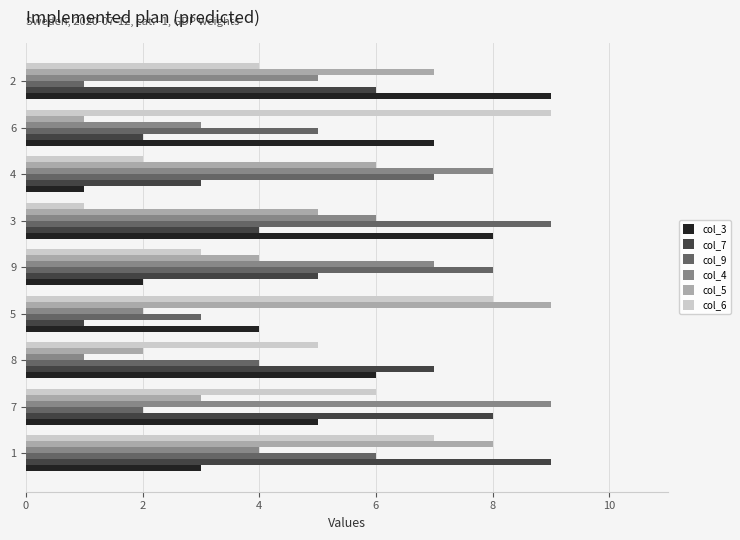

At 2, list the series in order from largest to smallest.

col_3, col_5, col_7, col_4, col_6, col_9